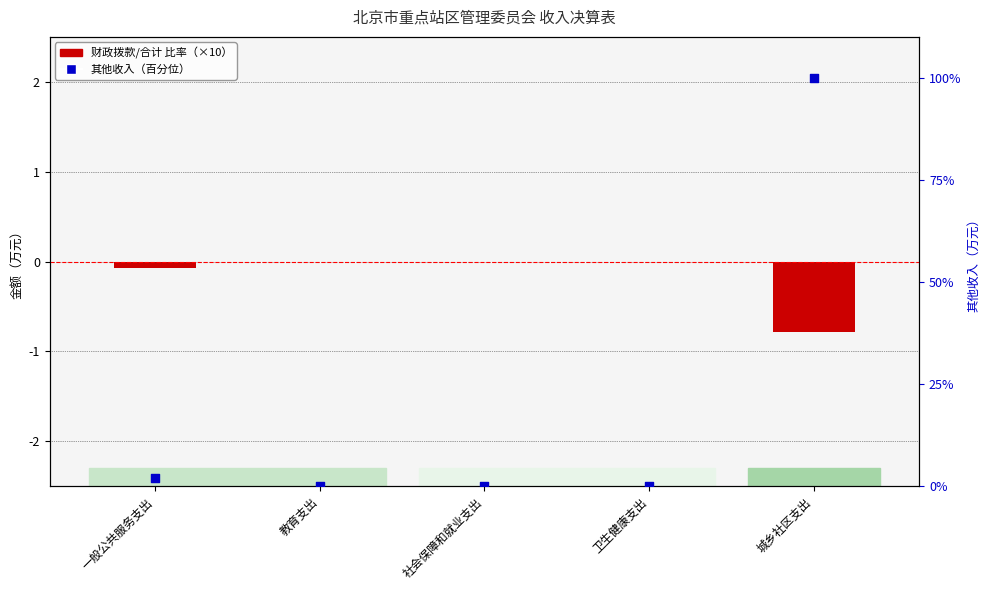

Which series contains the highest Y value?

其他收入（百分位）